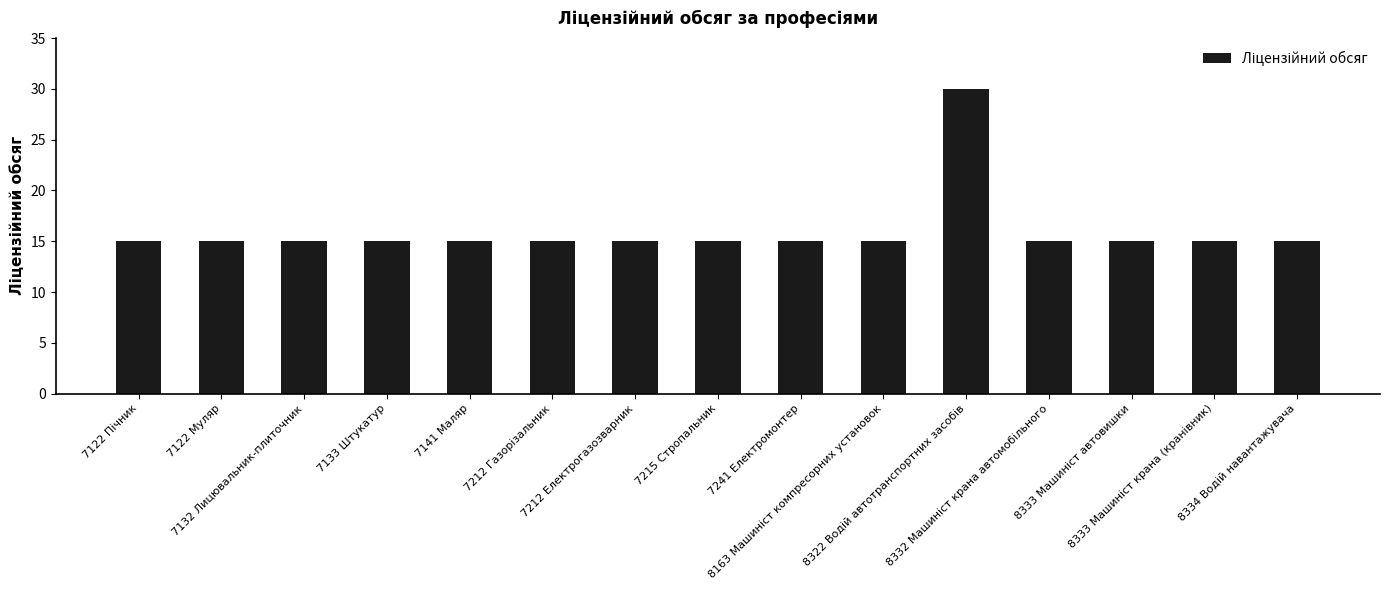

What is the difference between the maximum and minimum values?

15